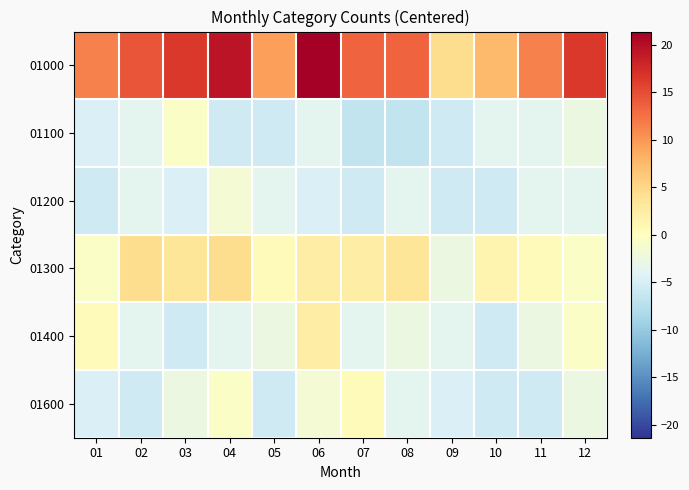

Between 05 and 09, which series saw the biggest shift?

01000